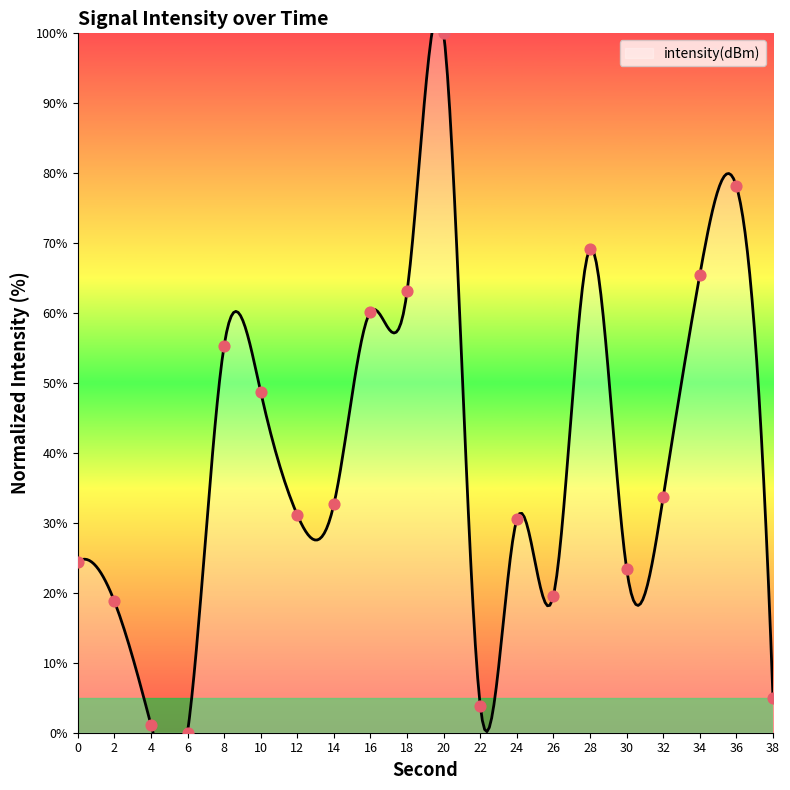

What is the change in value from 4 to 38?

+3.8